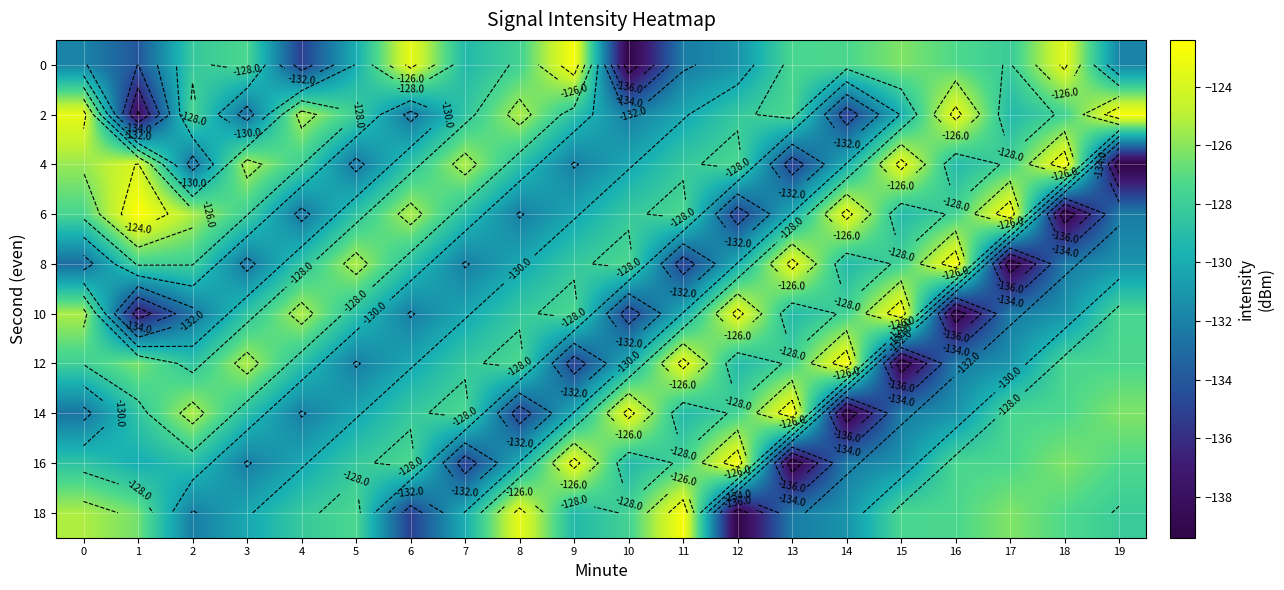

Is the value of 16 at 15 greater than the value of 4 at 3?

No